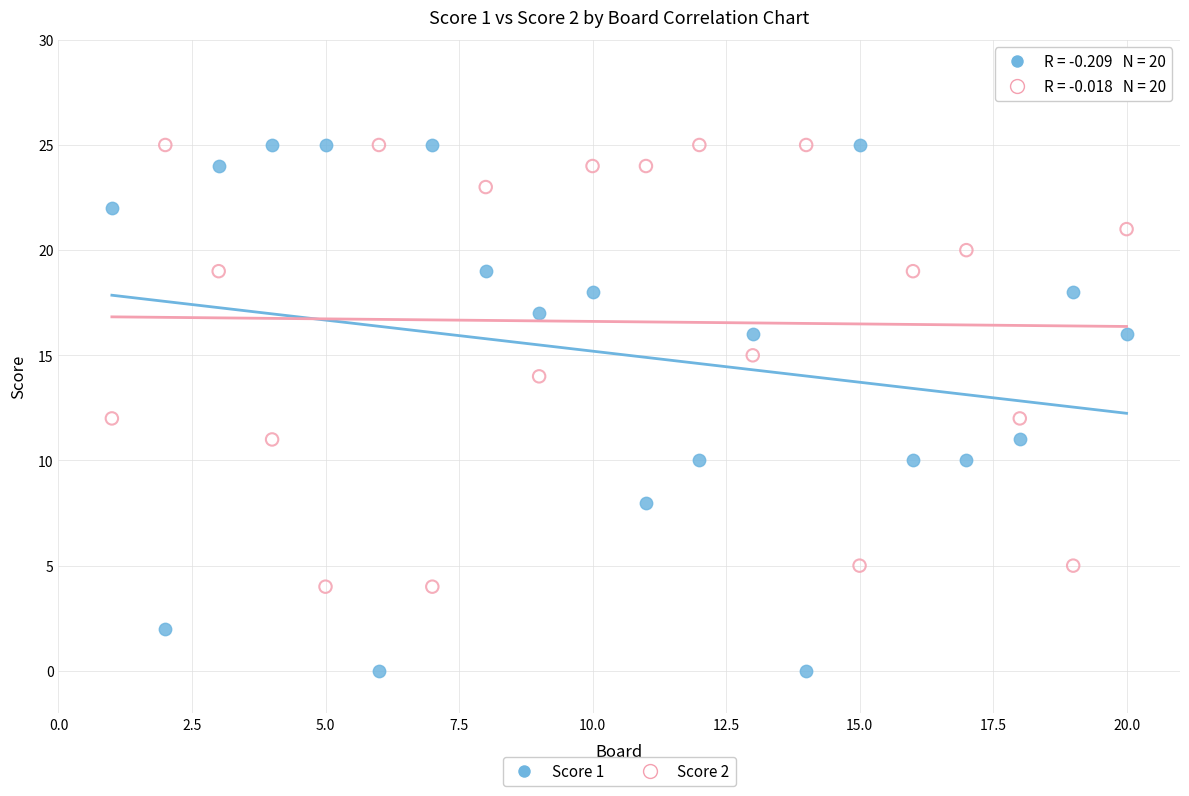

Which series has the widest spread of Y values?

Score 1